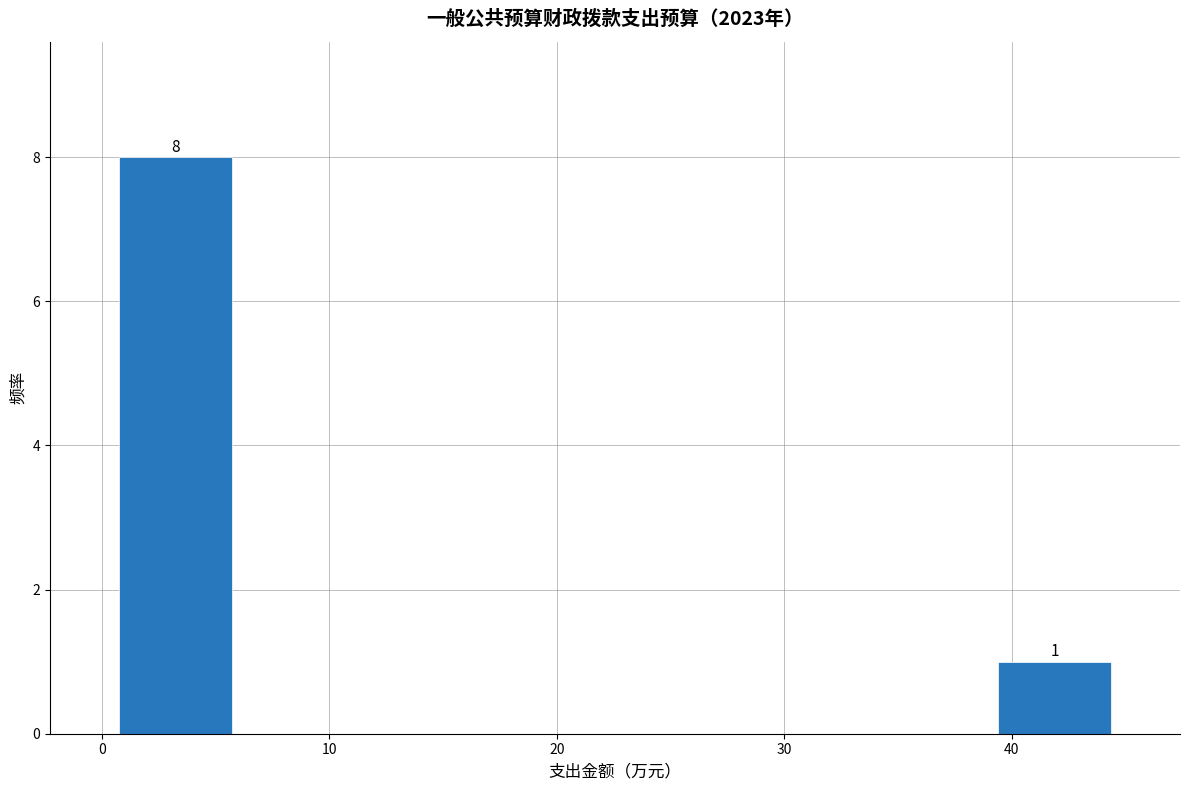

Which range on the x-axis has the tallest bar?

0 to 6